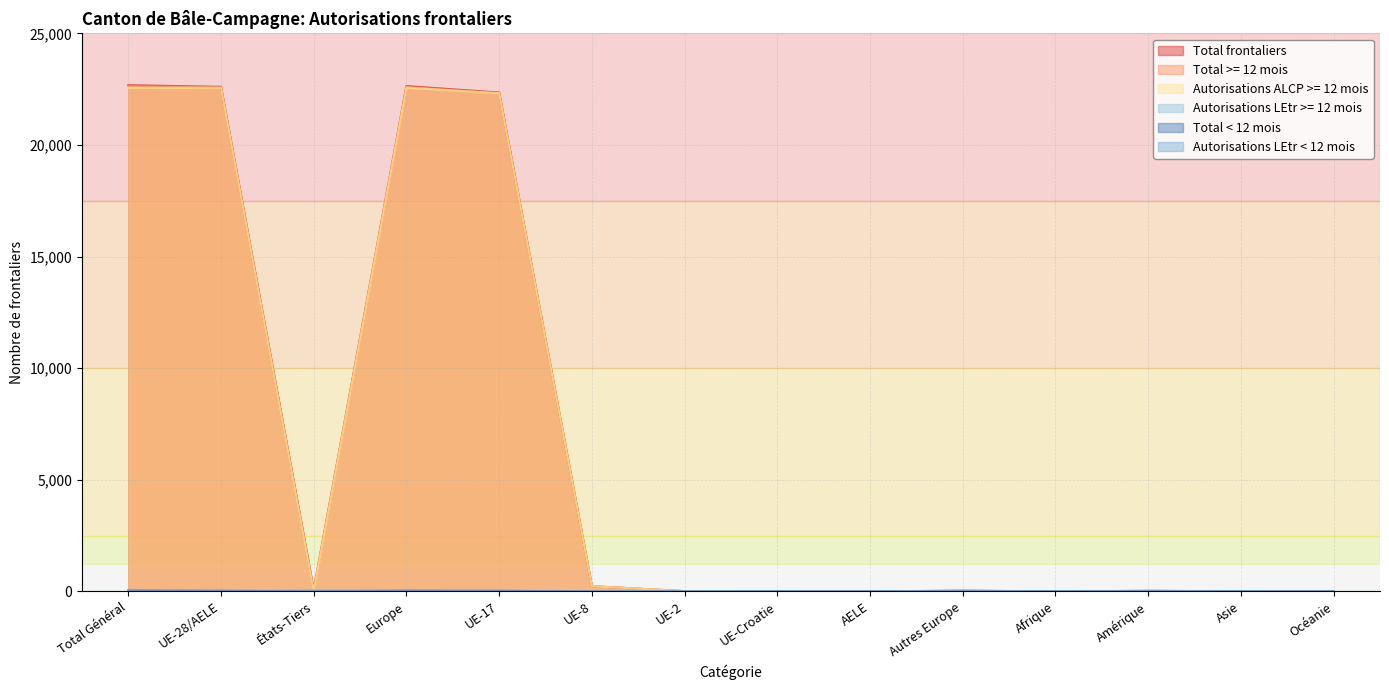

Reading left to right, list all the values displayed in this chart.

Total frontaliers: 22676	22604	72	22637	22348	235	13	6	2	33	3	28	6	2
Total >= 12 mois: 22639	22572	67	22603	22317	234	13	6	2	31	3	25	6	2
Autorisations ALCP >= 12 mois: 22566	22566	0	22566	22317	234	13	0	0	0	0	0	0	0
Autorisations LEtr >= 12 mois: 73	6	67	37	0	0	0	6	2	31	3	25	6	2
Total < 12 mois: 37	32	5	34	31	1	0	0	0	2	0	3	0	0
Autorisations LEtr < 12 mois: 5	0	5	2	0	0	0	0	0	2	0	3	0	0